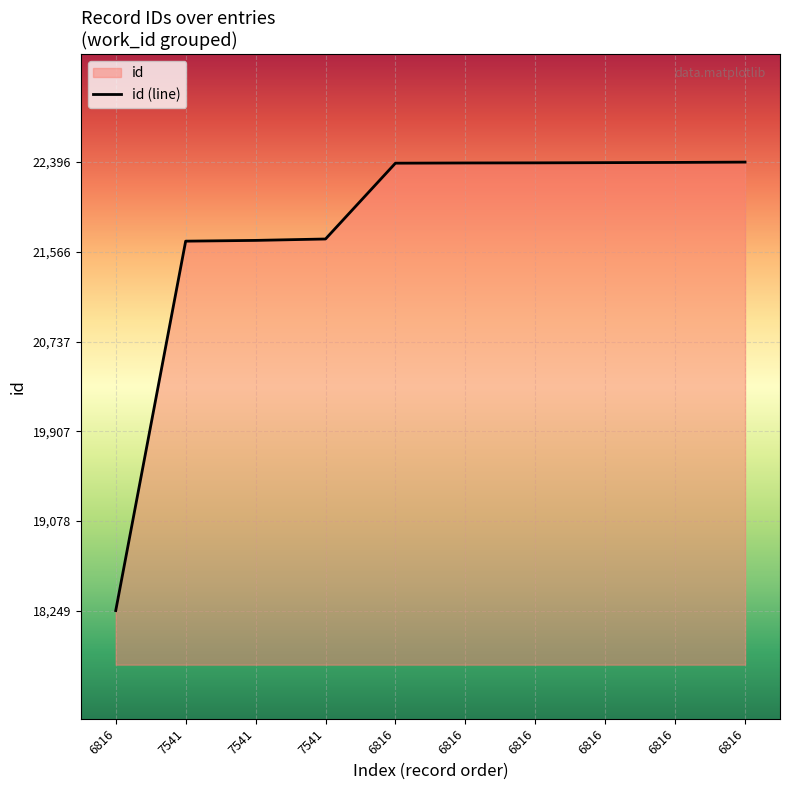

Read the value at 6816.

22389